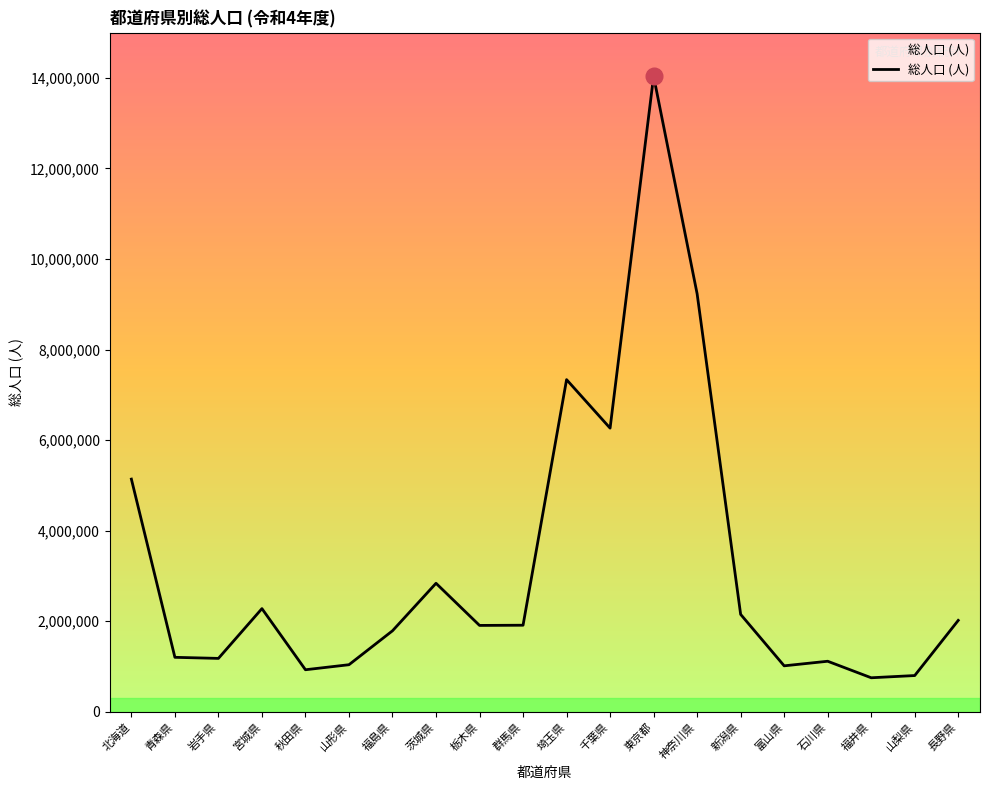

What is the greatest value displayed?

14038167